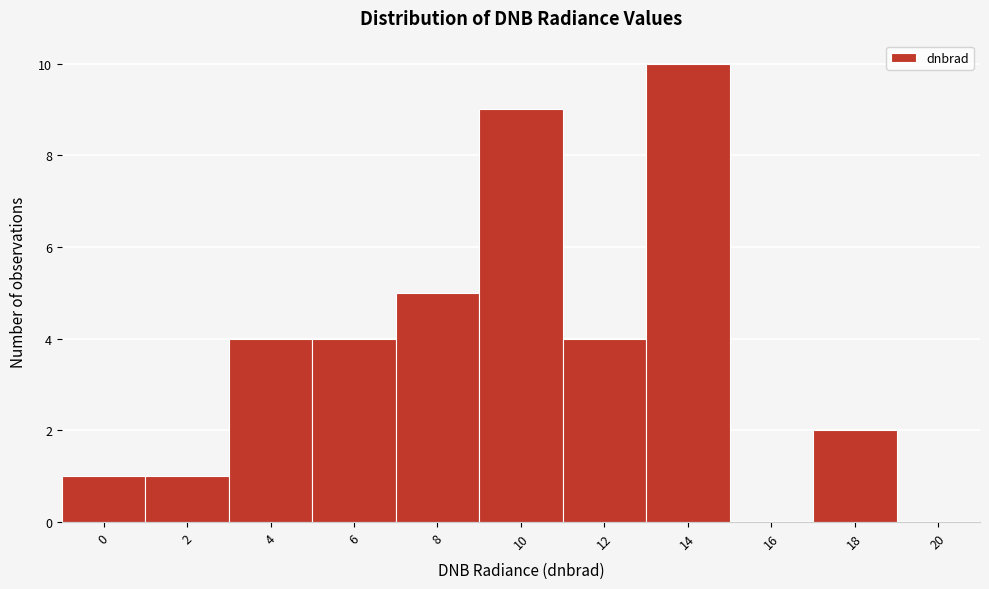

Reading right to left, extract all data points from this chart.

20=0	18=2	16=0	14=10	12=4	10=9	8=5	6=4	4=4	2=1	0=1